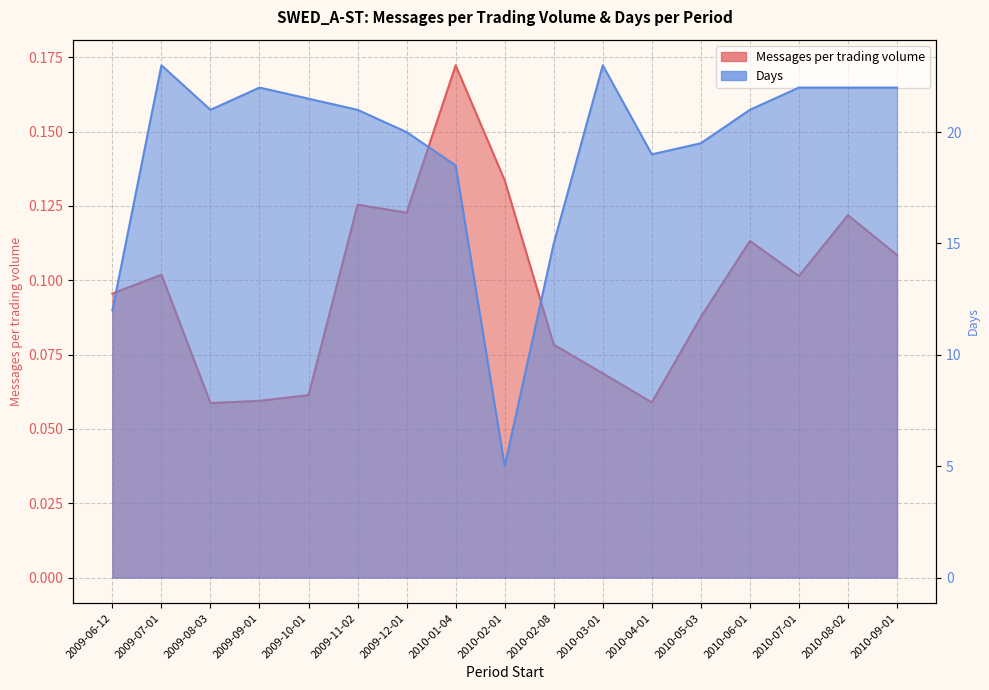

Reading right to left, transcribe all the data shown in this chart.

Messages per trading volume: 2010-09-01=0.1	2010-08-02=0.1	2010-07-01=0.1	2010-06-01=0.1	2010-05-03=0.1	2010-04-01=0.1	2010-03-01=0.1	2010-02-08=0.1	2010-02-01=0.1	2010-01-04=0.2	2009-12-01=0.1	2009-11-02=0.1	2009-10-01=0.1	2009-09-01=0.1	2009-08-03=0.1	2009-07-01=0.1	2009-06-12=0.1
Days: 2010-09-01=22.0	2010-08-02=22.0	2010-07-01=22.0	2010-06-01=21.0	2010-05-03=19.5	2010-04-01=19.0	2010-03-01=23.0	2010-02-08=15.0	2010-02-01=5.0	2010-01-04=18.5	2009-12-01=20.0	2009-11-02=21.0	2009-10-01=21.5	2009-09-01=22.0	2009-08-03=21.0	2009-07-01=23.0	2009-06-12=12.0